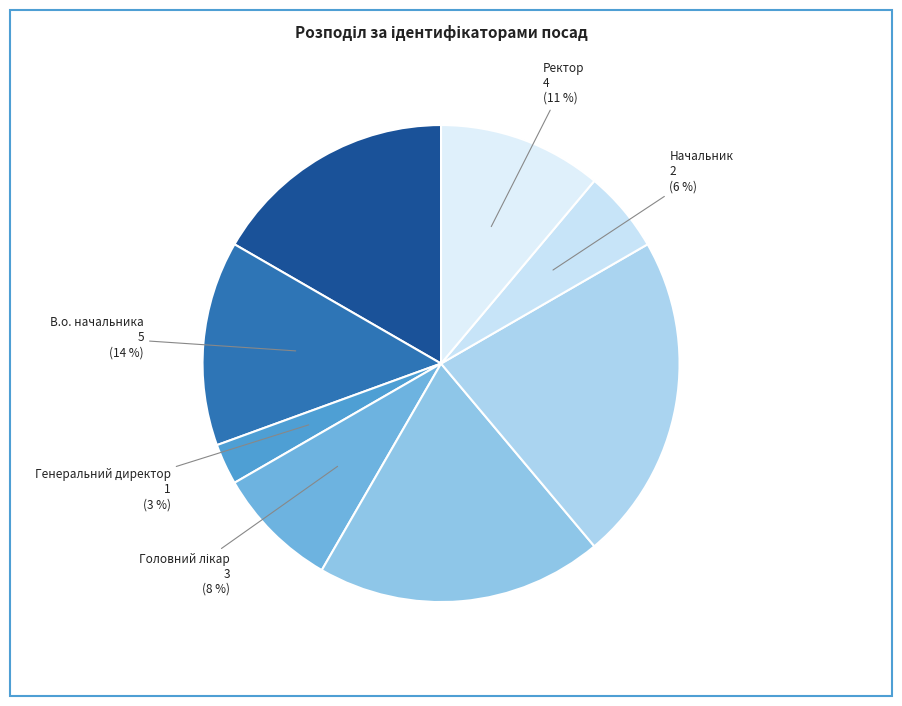

Is there any slice that represents more than half of the pie?

No